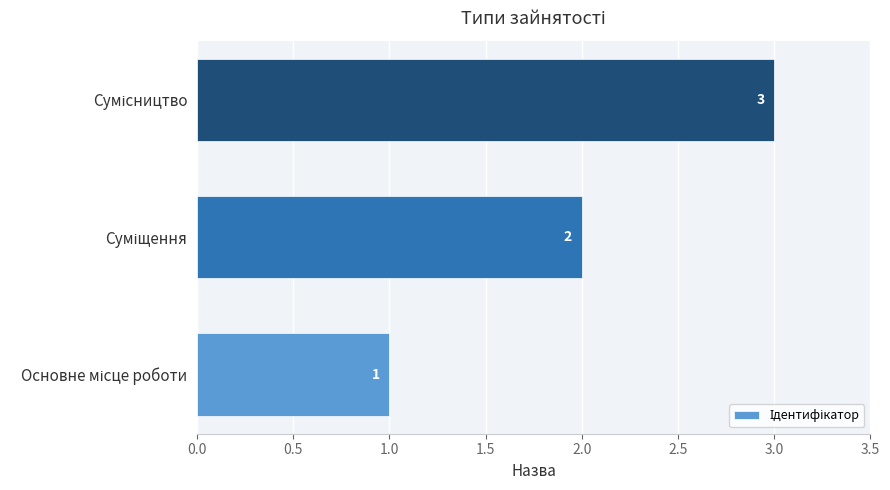

What is the greatest value displayed?

3